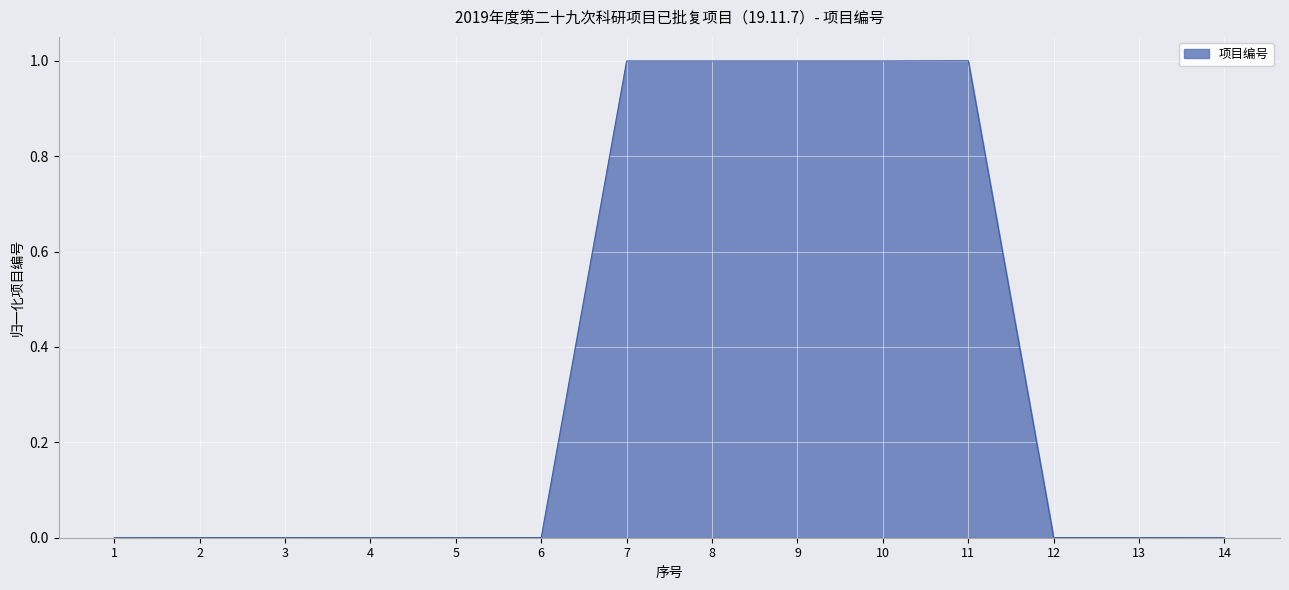

The chart shows a value of 0.3 at 8. True or false?

False